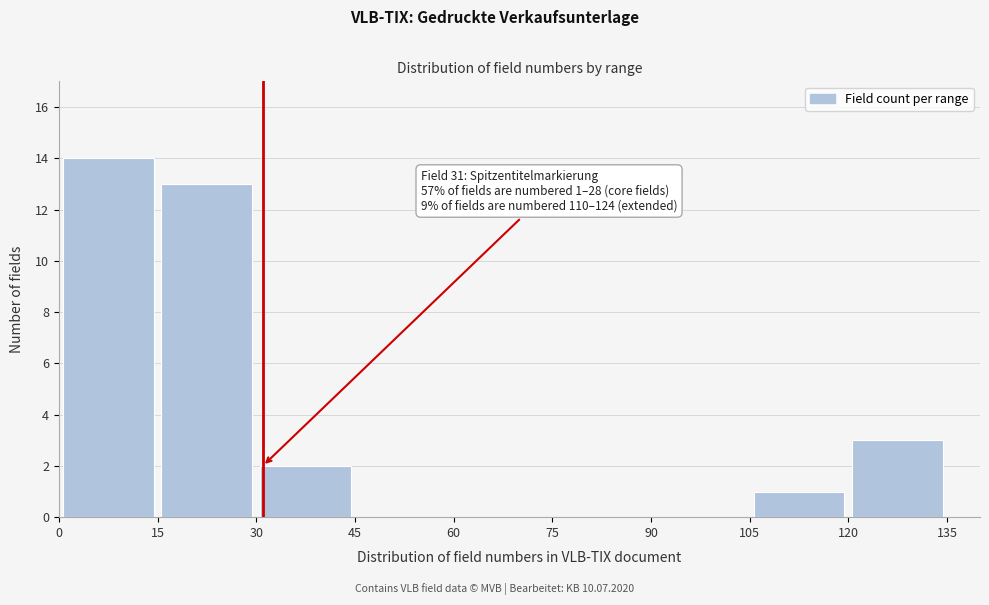

Over which range of the x-axis is the bar tallest?

0 to 15